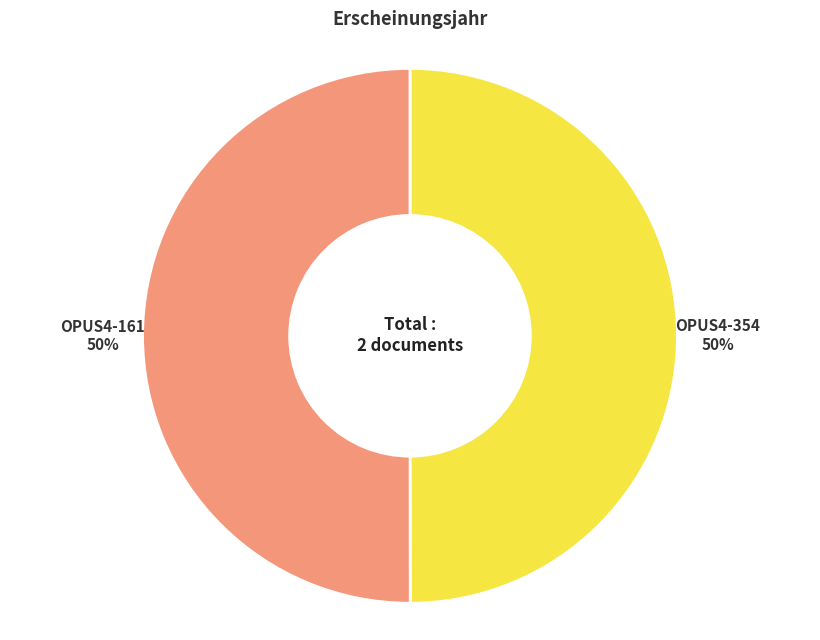

To the nearest percent, what is the average slice percentage?

50%